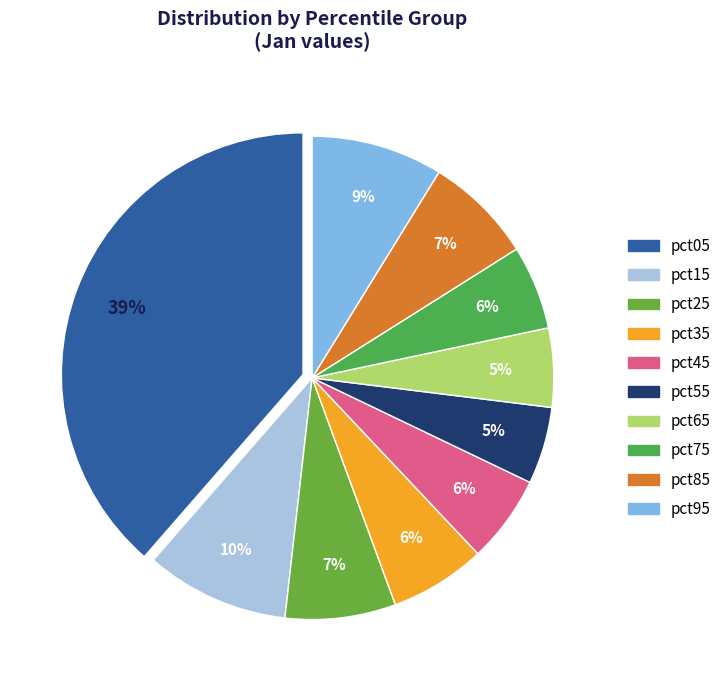

True or false: pct75 accounts for 6% of the total.

True